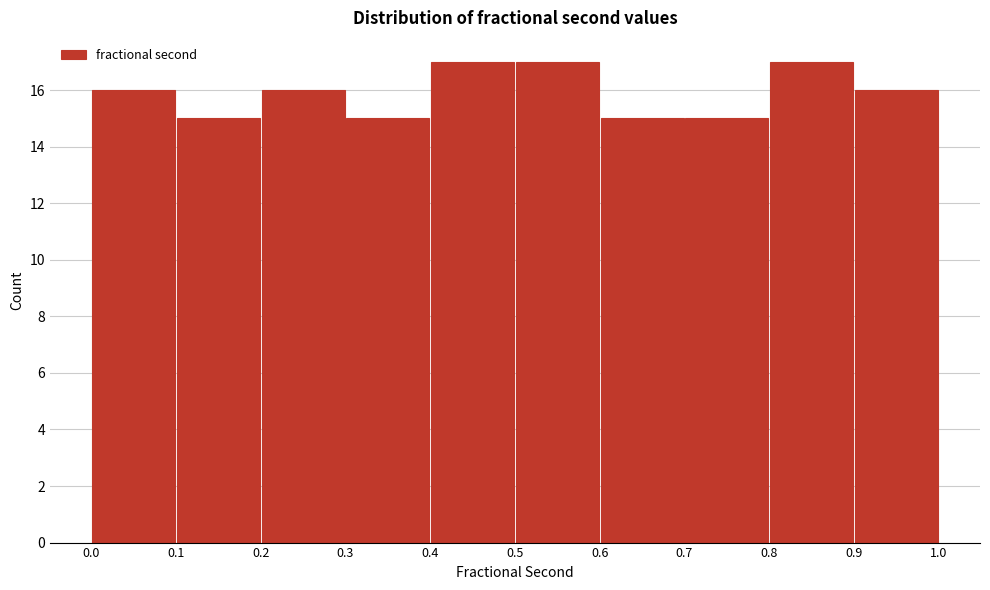

Reading left to right, list every bar in this chart as the range it spans on the x-axis followed by its height. The values are not printed on the chart, so give them approximately, as read against the axis.

0.0 to 0.1: 16
0.1 to 0.2: 15
0.2 to 0.3: 16
0.3 to 0.4: 15
0.4 to 0.5: 17
0.5 to 0.6: 17
0.6 to 0.7: 15
0.7 to 0.8: 15
0.8 to 0.9: 17
0.9 to 1.0: 16